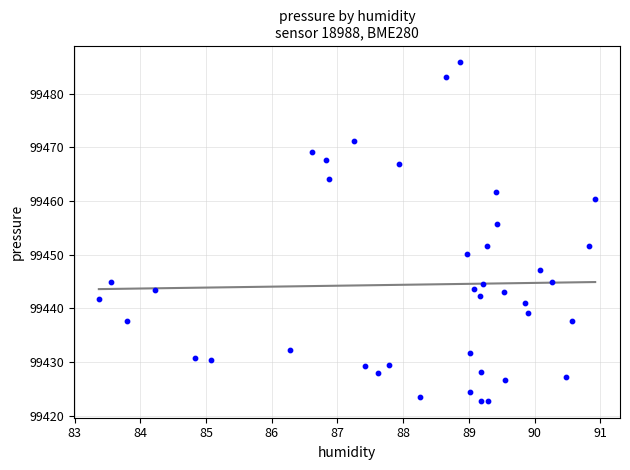

What is the range of Y values (max minus min)?

63.1